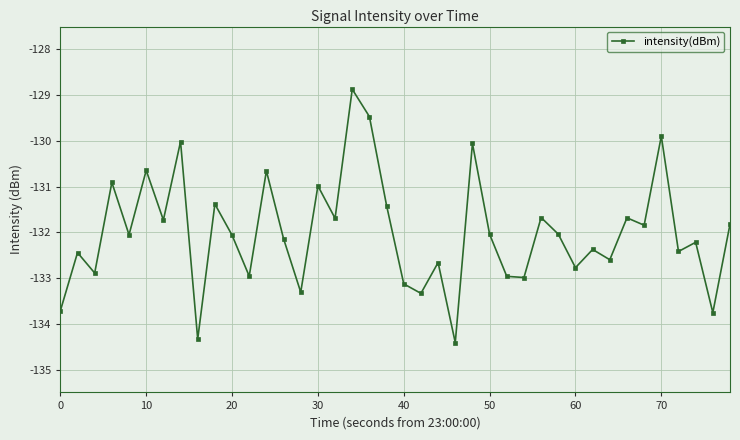

What is the value of the 23rd point from the left?

-132.7